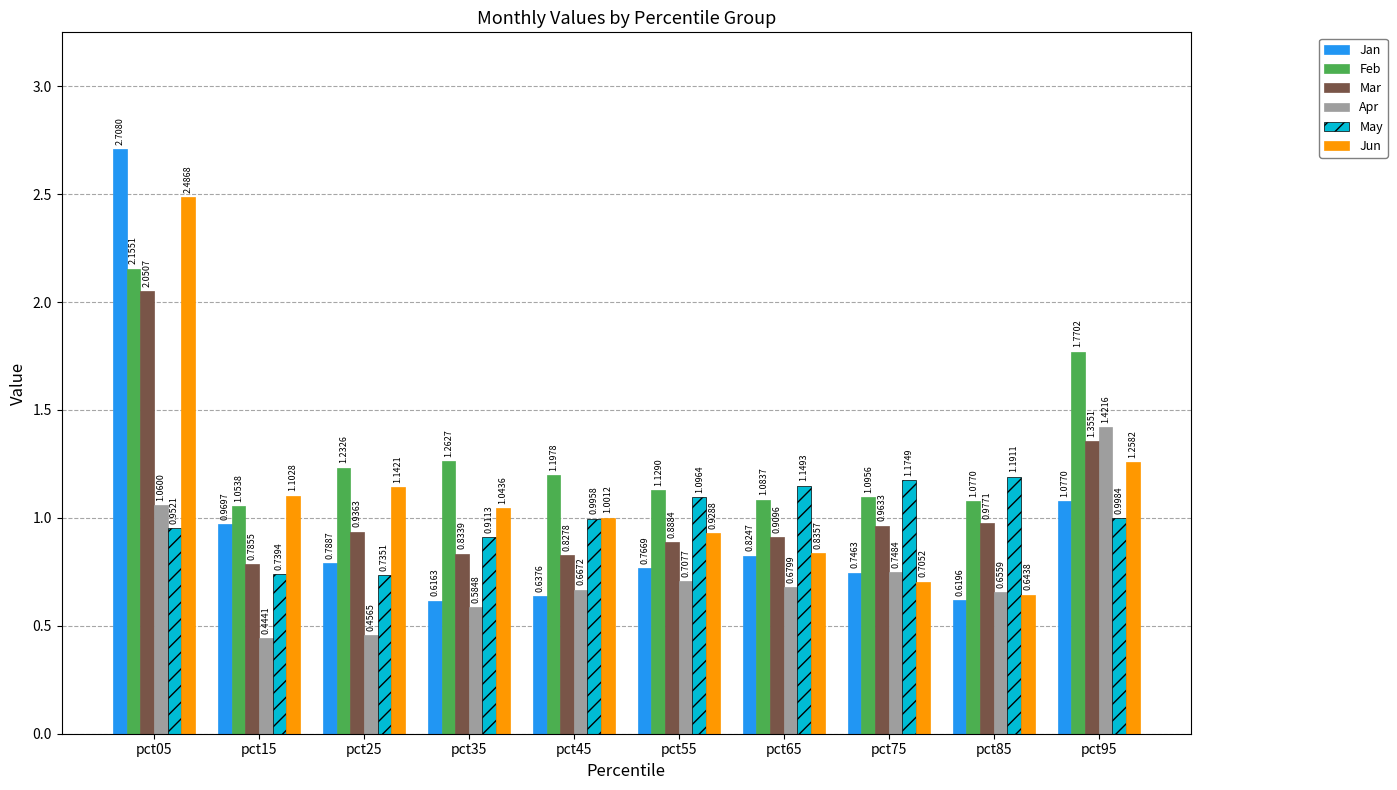

List the labels in order of May value, largest first.

pct85, pct75, pct65, pct55, pct95, pct45, pct05, pct35, pct15, pct25